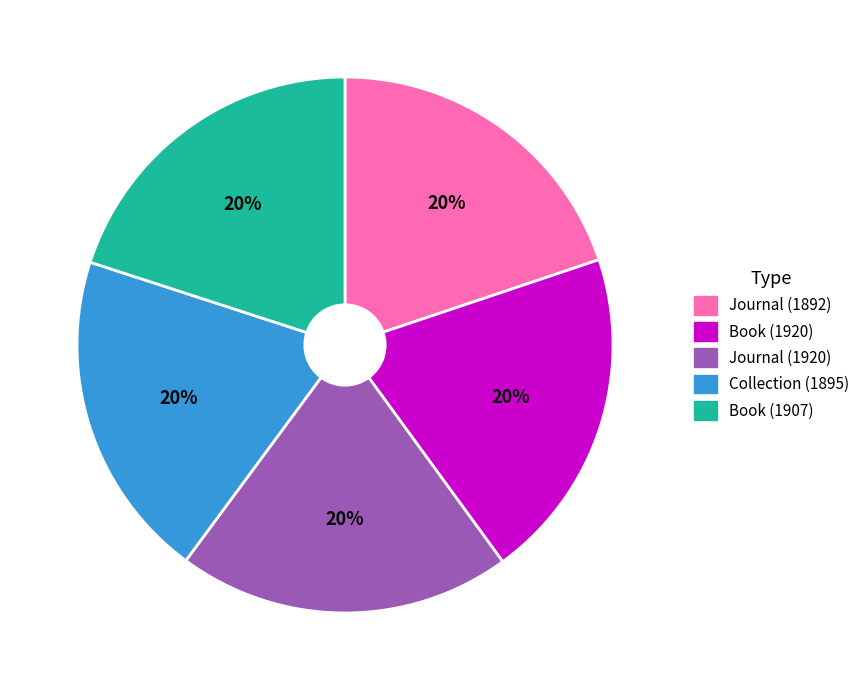

To the nearest percent, what is the average slice percentage?

20%